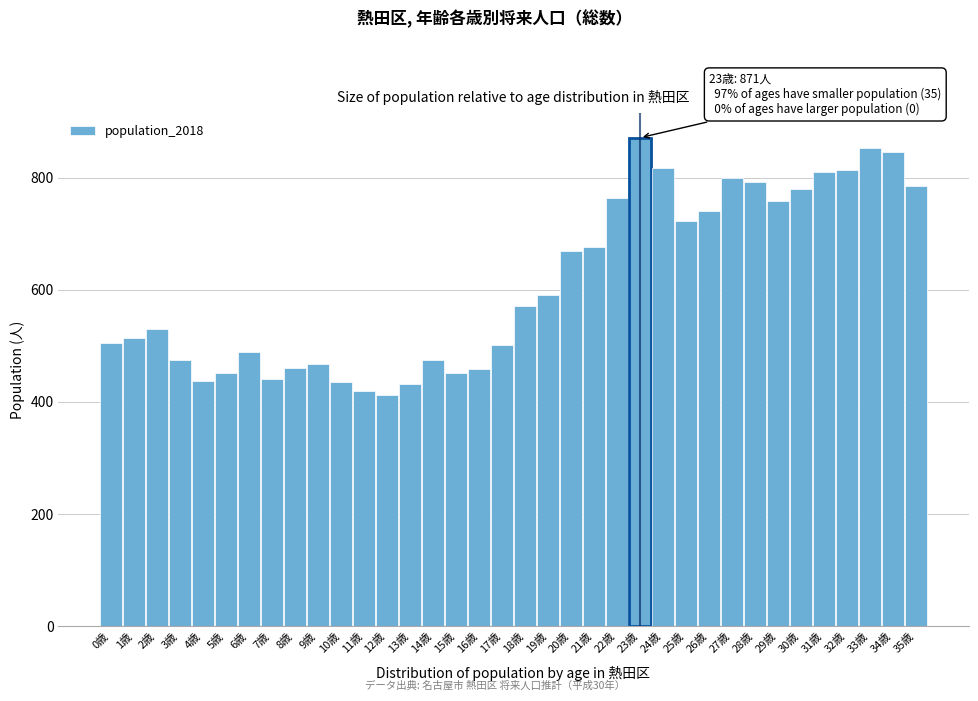

Approximately how many times larger is the value at 16歳 compared to 20歳?

0.7